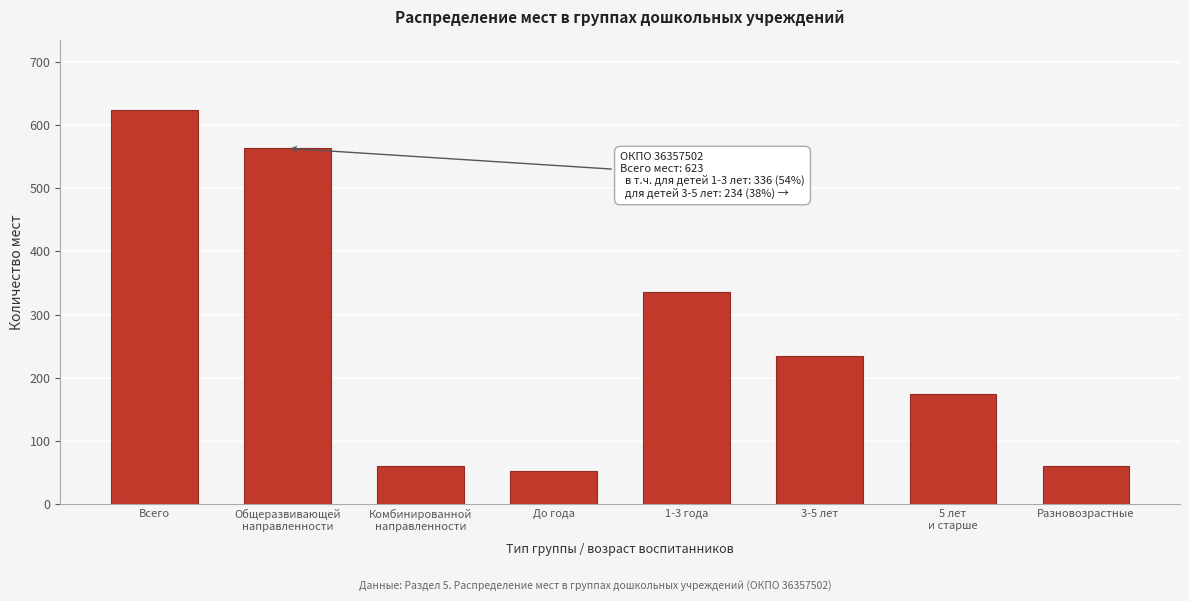

Reading left to right, transcribe all the data shown in this chart.

623	563	60	53	336	234	174	60